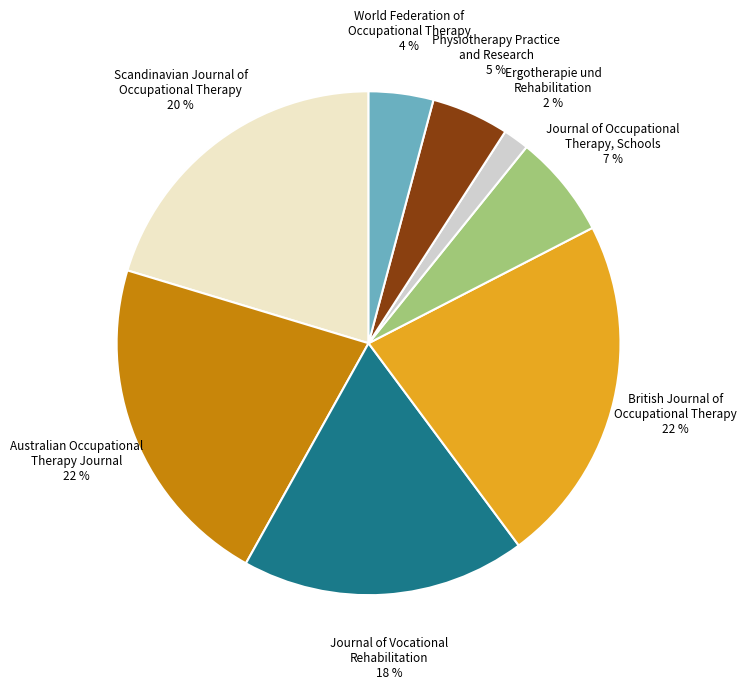

Is there a majority slice in this chart?

No